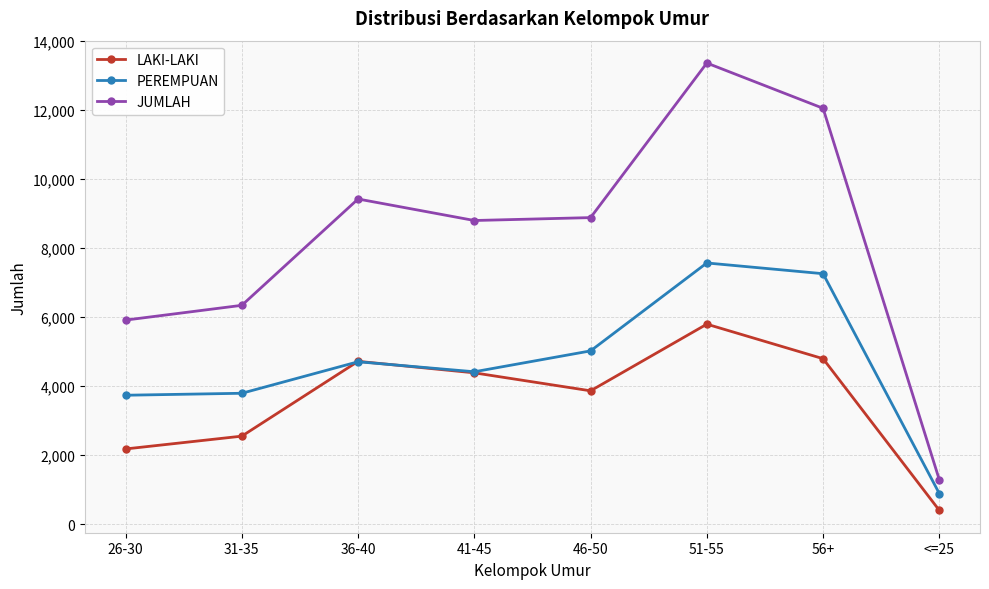

What is the maximum value shown in the chart?

13357